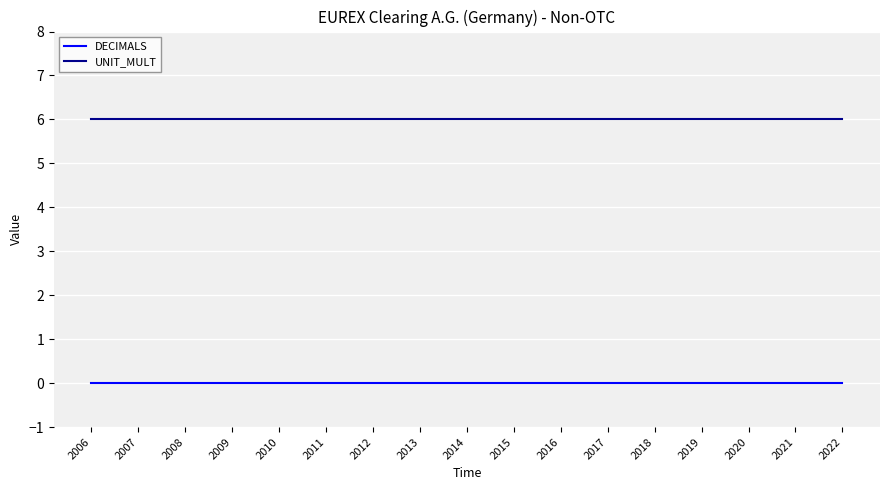

Is the value of UNIT_MULT at 2021 greater than the value of DECIMALS at 2010?

Yes